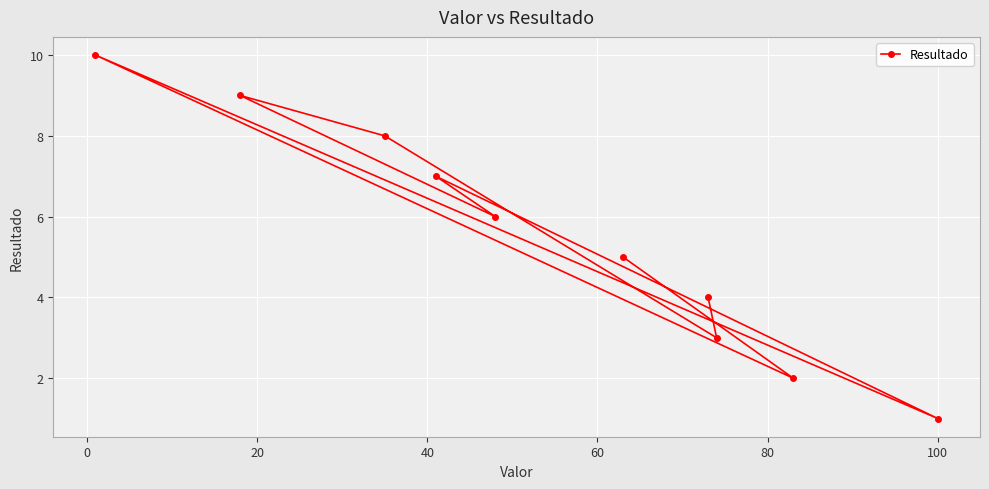

What is the greatest value displayed?

10